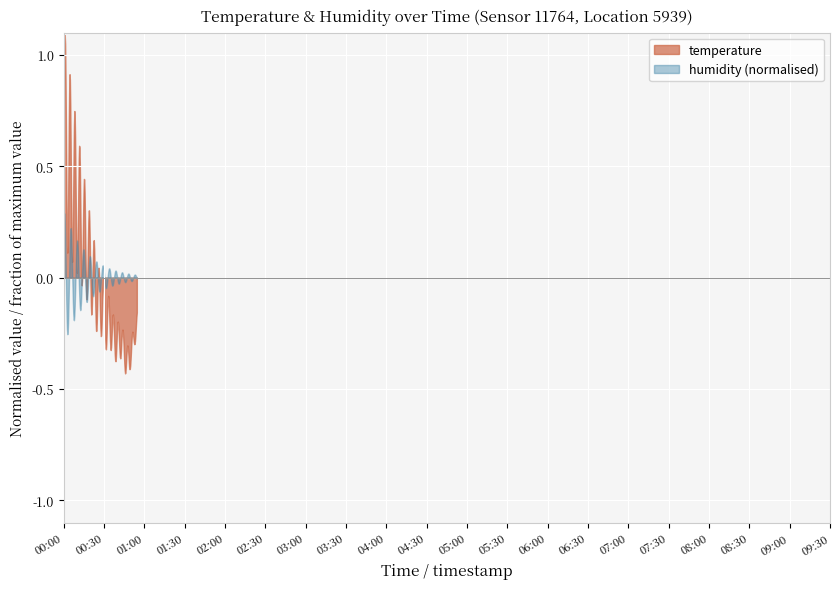

How many distinct data groups are displayed?

2